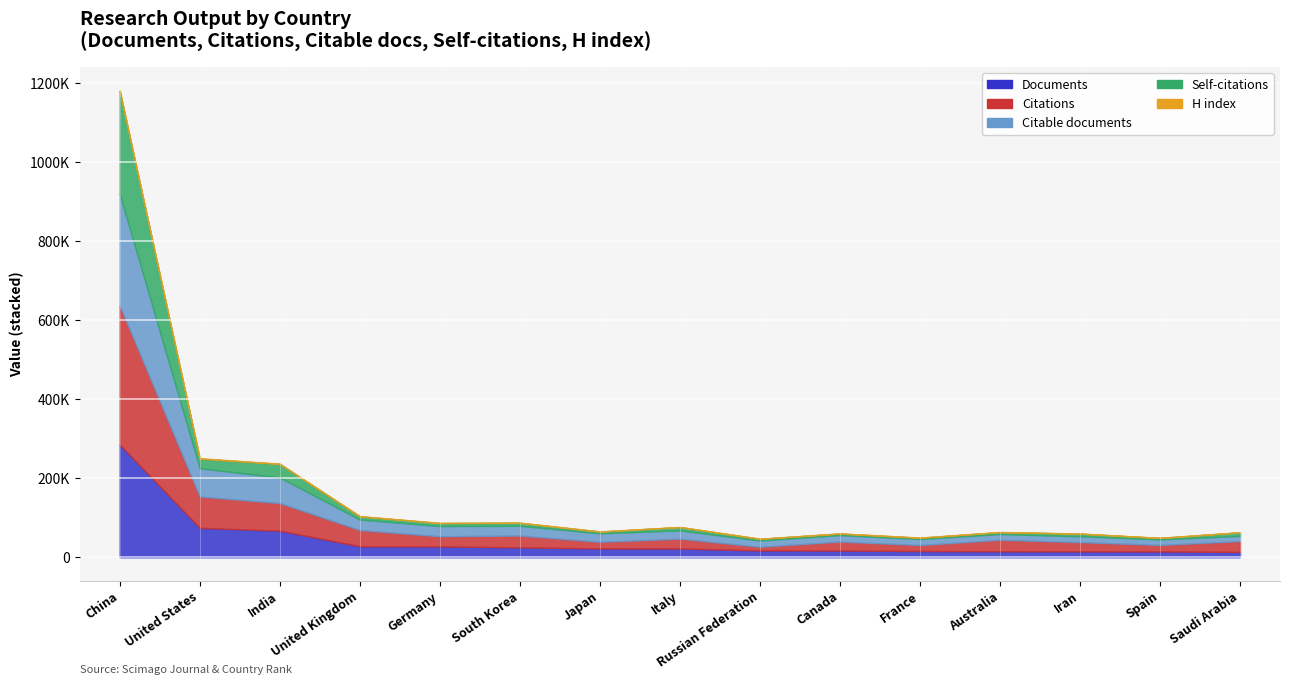

Reading right to left, what are all the values shown in this chart?

Documents: Saudi Arabia=13417	Spain=14781	Iran=14918	Australia=15158	France=15876	Canada=16961	Russian Federation=17196	Italy=22094	Japan=22226	South Korea=25042	Germany=27382	United Kingdom=27871	India=67274	United States=74361	China=285399
Citations: Saudi Arabia=27482	Spain=16312	Iran=23423	Australia=29013	France=15020	Canada=22779	Russian Federation=9281	Italy=24979	Japan=16872	South Korea=29885	Germany=25774	United Kingdom=40995	India=69937	United States=79452	China=351567
Citable documents: Saudi Arabia=13224	Spain=14062	Iran=14674	Australia=14597	France=15331	Canada=16322	Russian Federation=15961	Italy=20915	Japan=21551	South Korea=24691	Germany=25881	United Kingdom=26733	India=64922	United States=71412	China=282621
Self-citations: Saudi Arabia=9041	Spain=3683	Iran=6745	Australia=4766	France=3147	Canada=3900	Russian Federation=4311	Italy=8377	Japan=4322	South Korea=7569	Germany=7495	United Kingdom=8027	India=34384	United States=24465	China=261501
H index: Saudi Arabia=309	Spain=488	Iran=309	Australia=549	France=554	Canada=578	Russian Federation=273	Italy=513	Japan=564	South Korea=505	Germany=677	United Kingdom=739	India=451	United States=1282	China=770